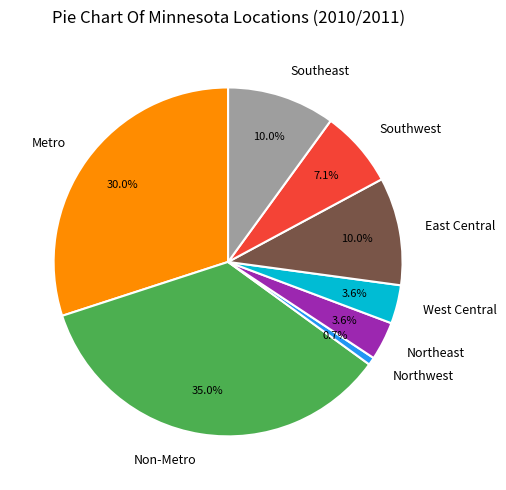

Does Metro account for over 50% of the chart?

No